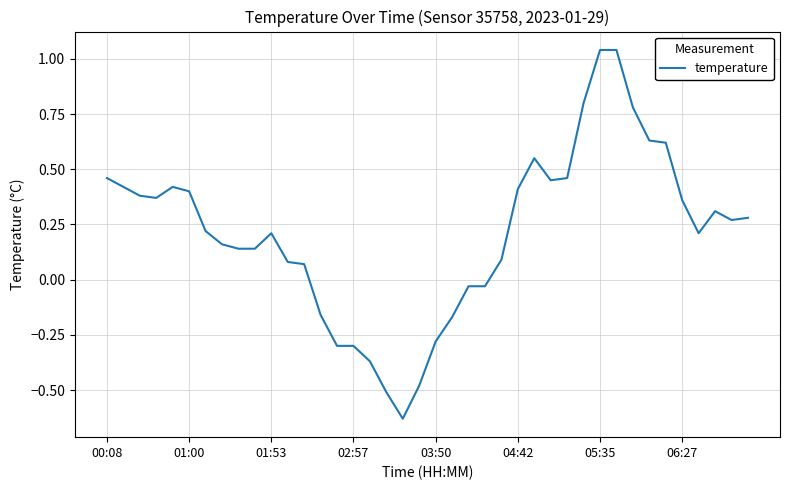

What is the difference between the maximum and minimum values?

1.7